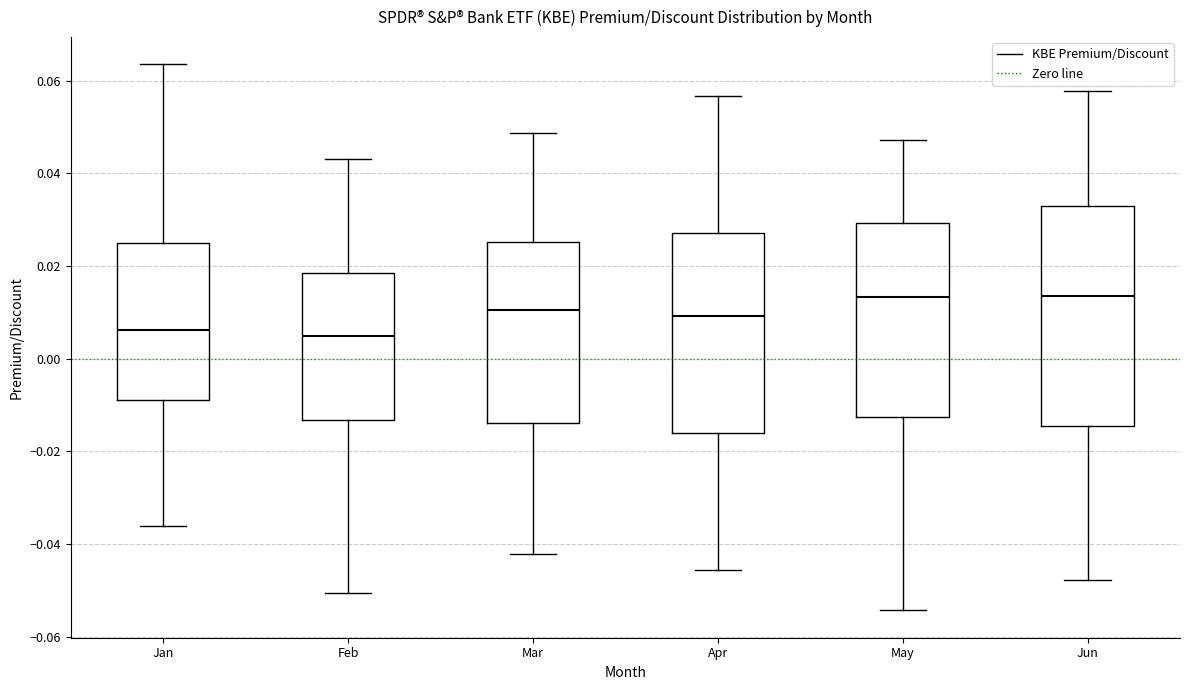

Which box is the tallest, from its lower edge to its upper edge?

Jun